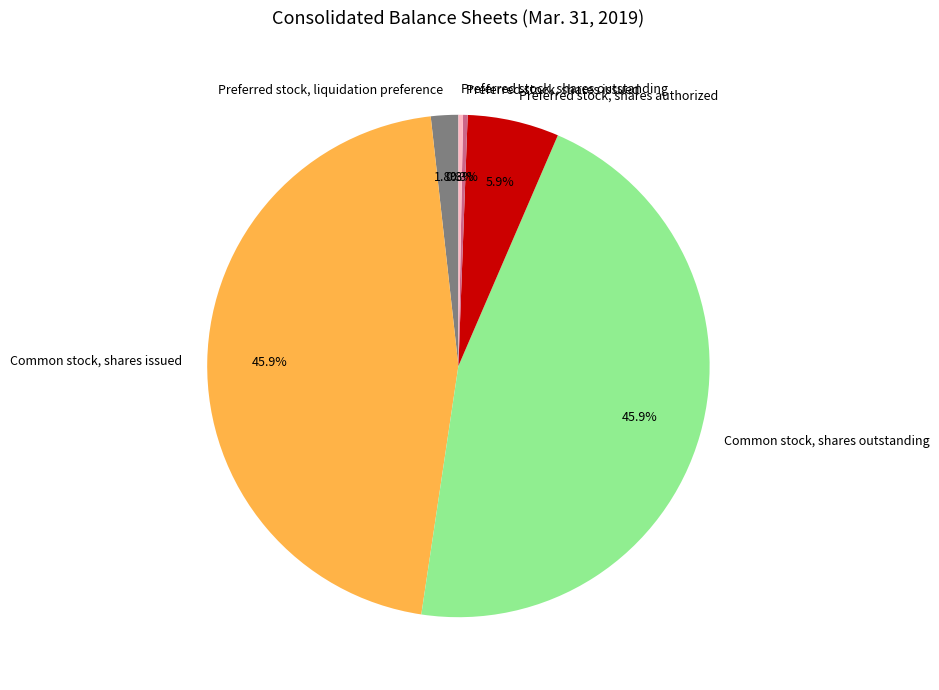

Count the number of slices in the pie.

6